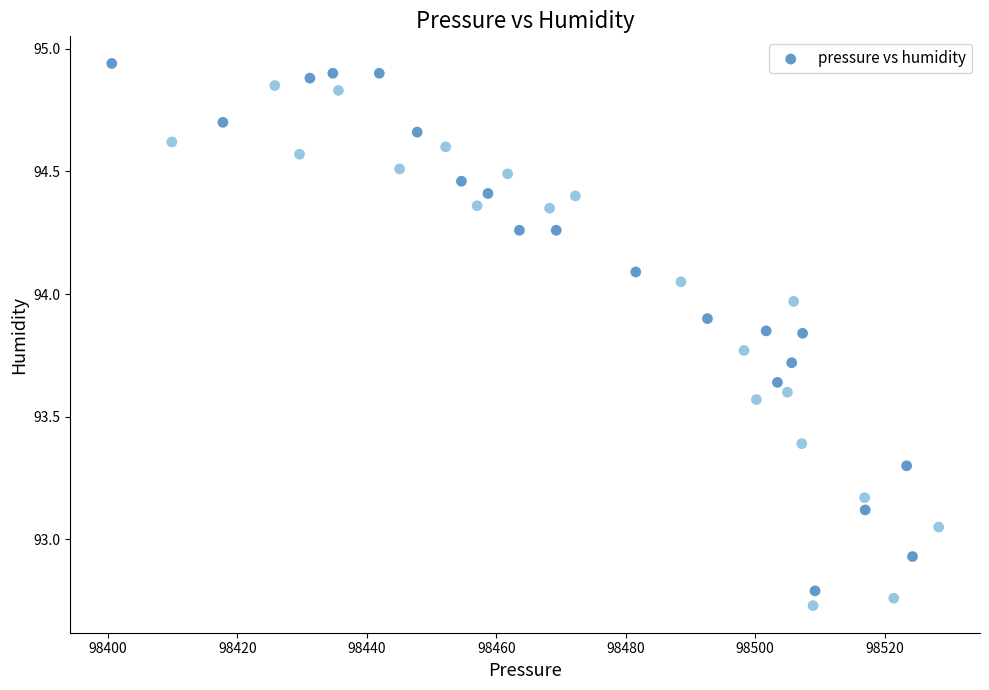

What is the range of Y values (max minus min)?

2.2